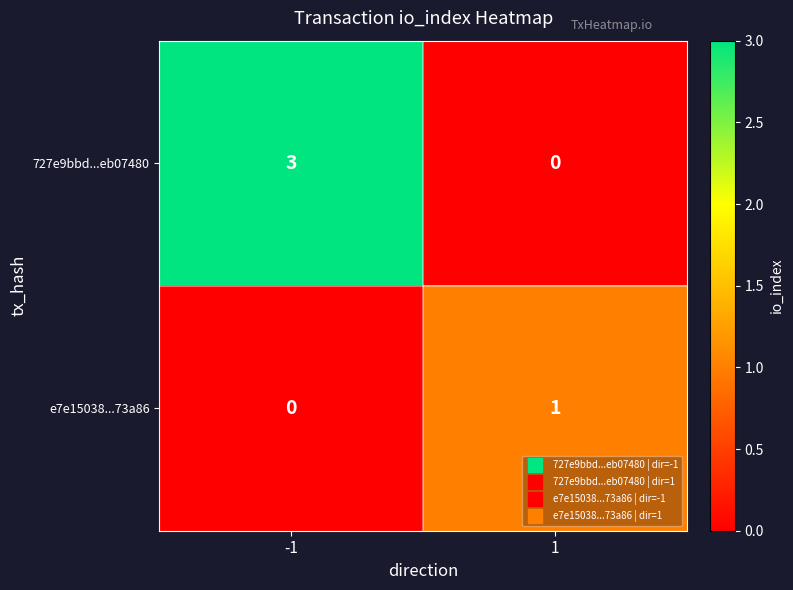

Which series changed the most between -1 and 1?

727e9bbd...eb07480